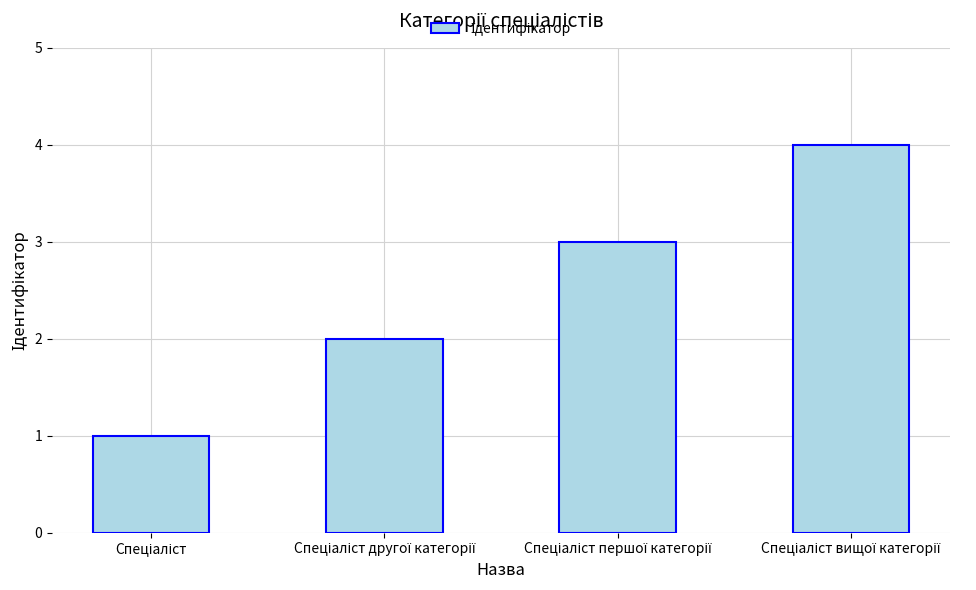

What is the smallest value displayed?

1